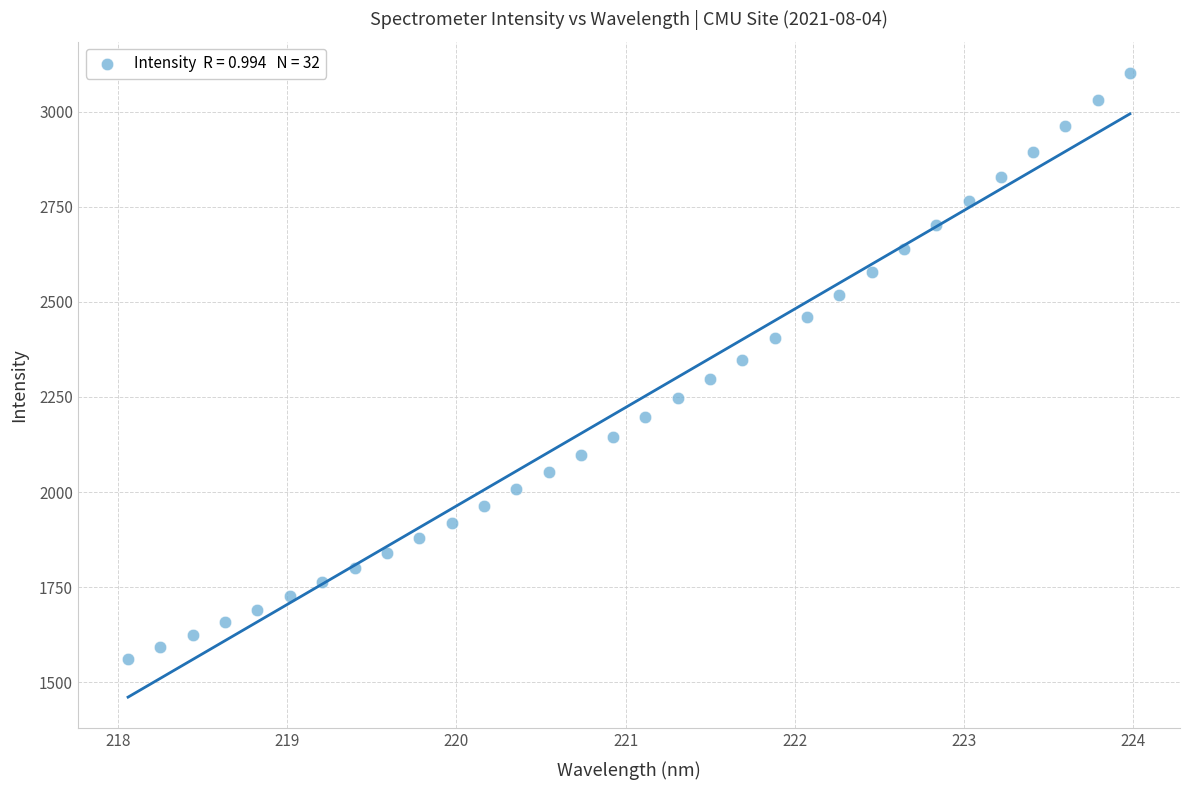

What is the range of X values (max minus min)?

5.9